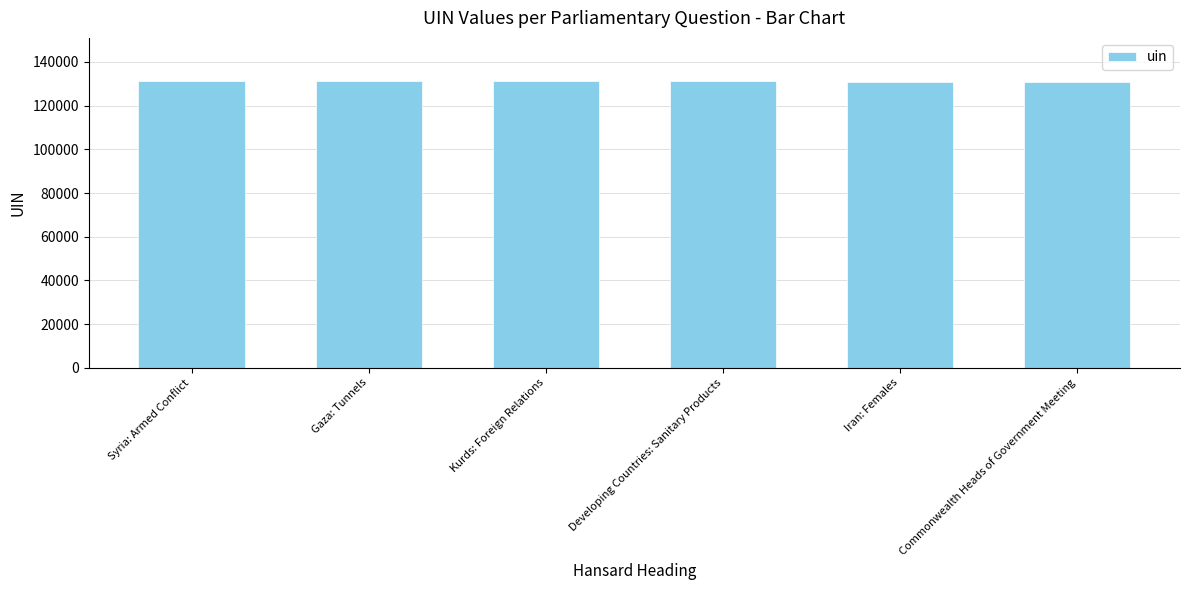

What is the value of the 4th bar from the left?

131299